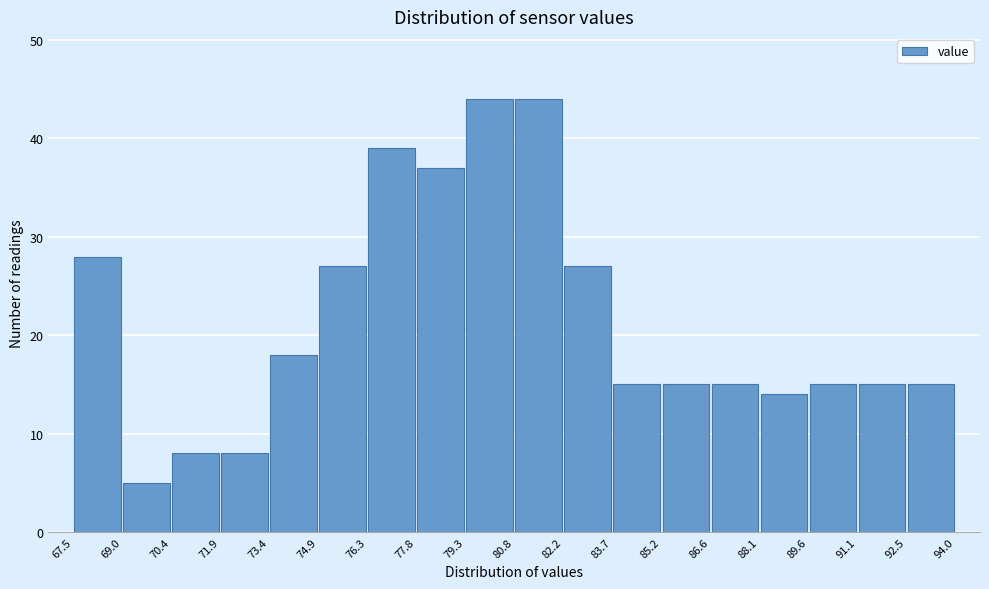

How tall is the bar that spans 70.4 to 71.9 on the x-axis? The values are not printed on the chart, so give them approximately, as read against the axis.

8